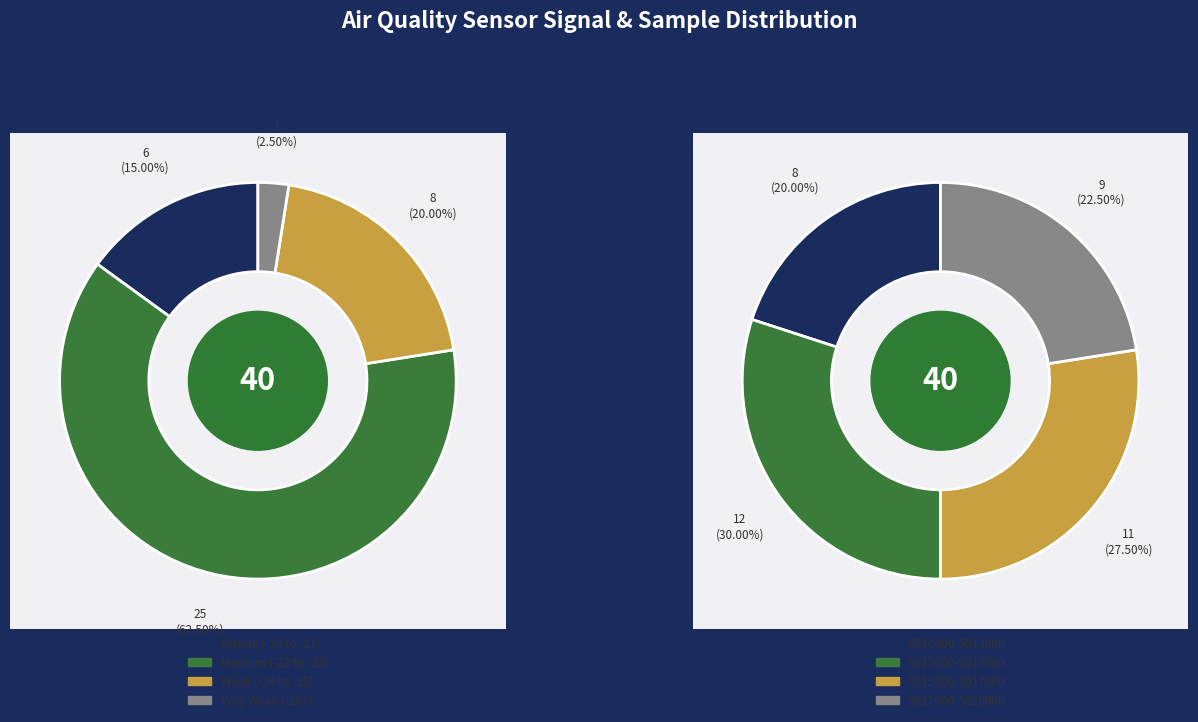

Does -23 account for over 50% of the chart?

No